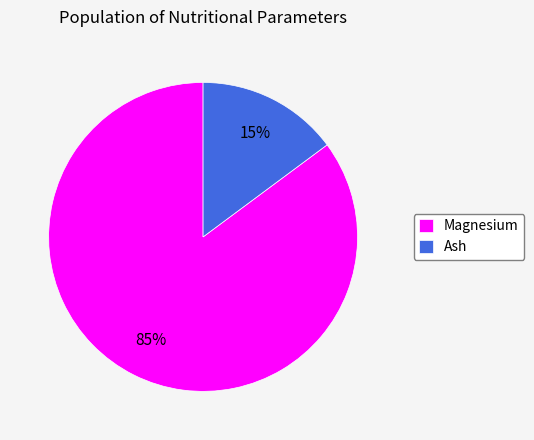

How many slices are in this pie chart?

2